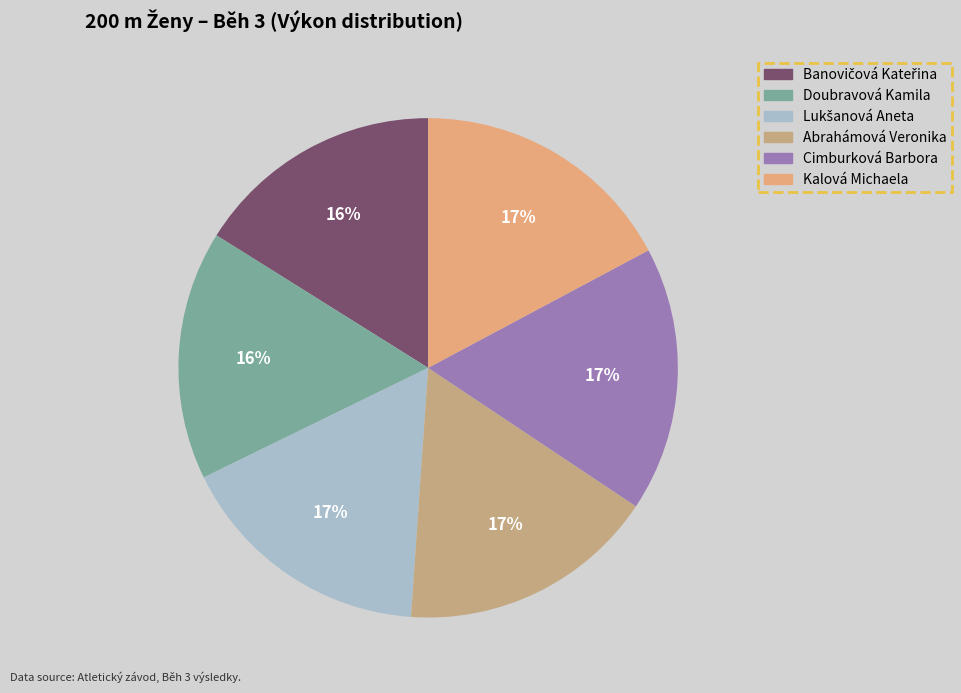

To the nearest percent, what portion does Doubravová Kamila represent?

16%